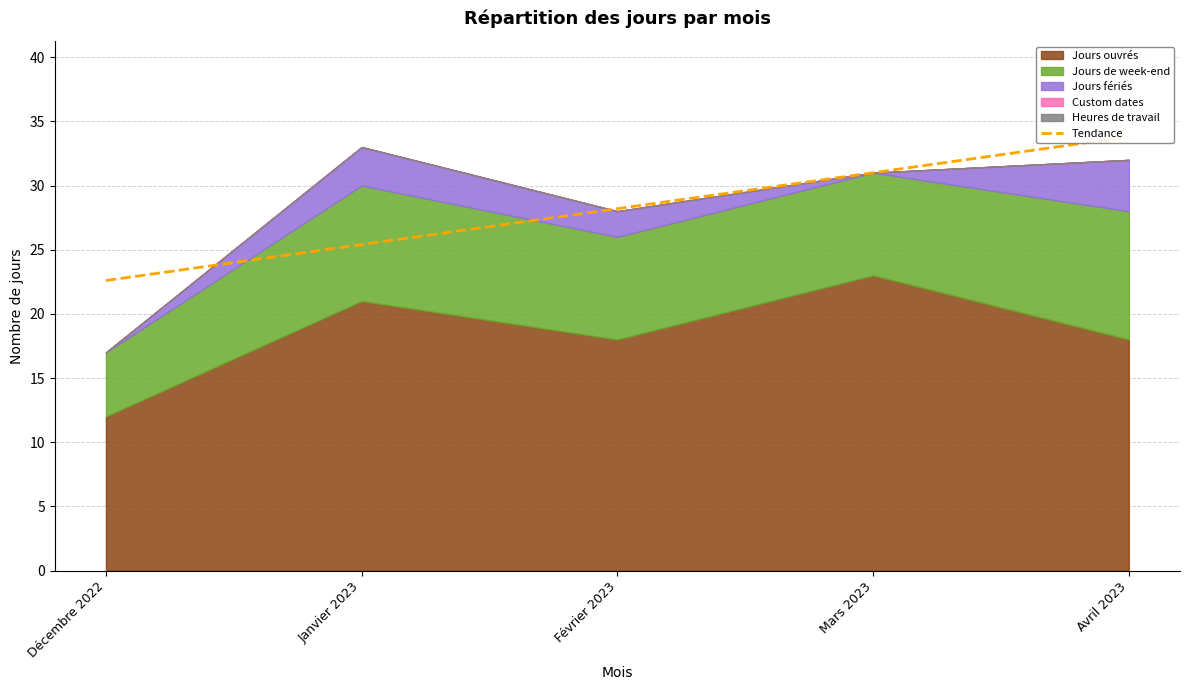

How many lines are shown in the chart?

1